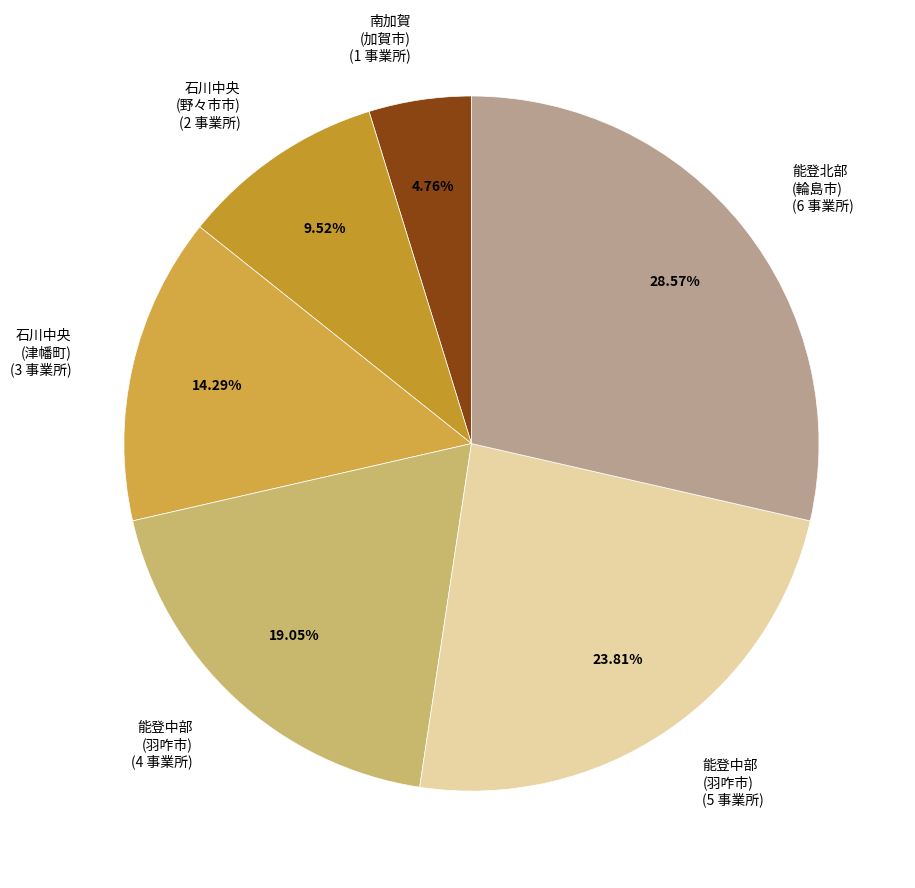

Approximately how many times larger is the value at 能登北部 (輪島市) (6 事業所) compared to 石川中央 (野々市市) (2 事業所)?

3.0